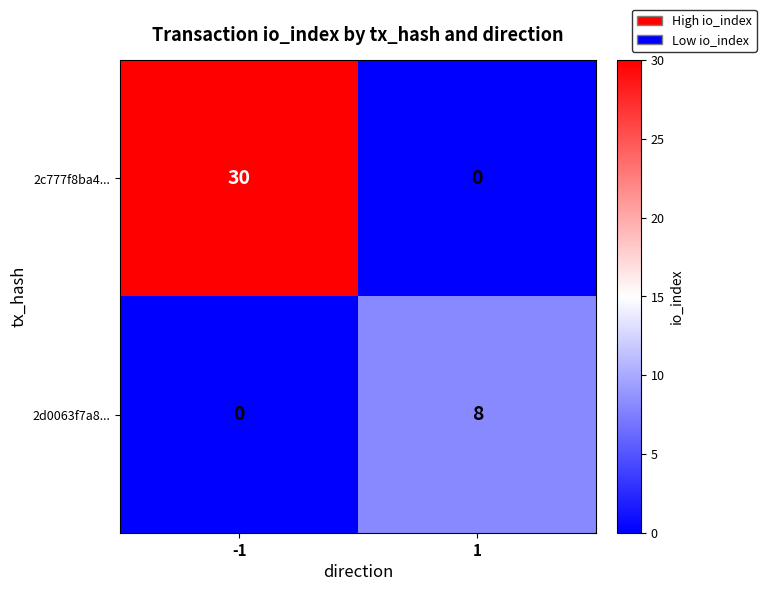

Reading right to left, list all the values displayed in this chart.

2c777f8ba4...: 0	30
2d0063f7a8...: 8	0